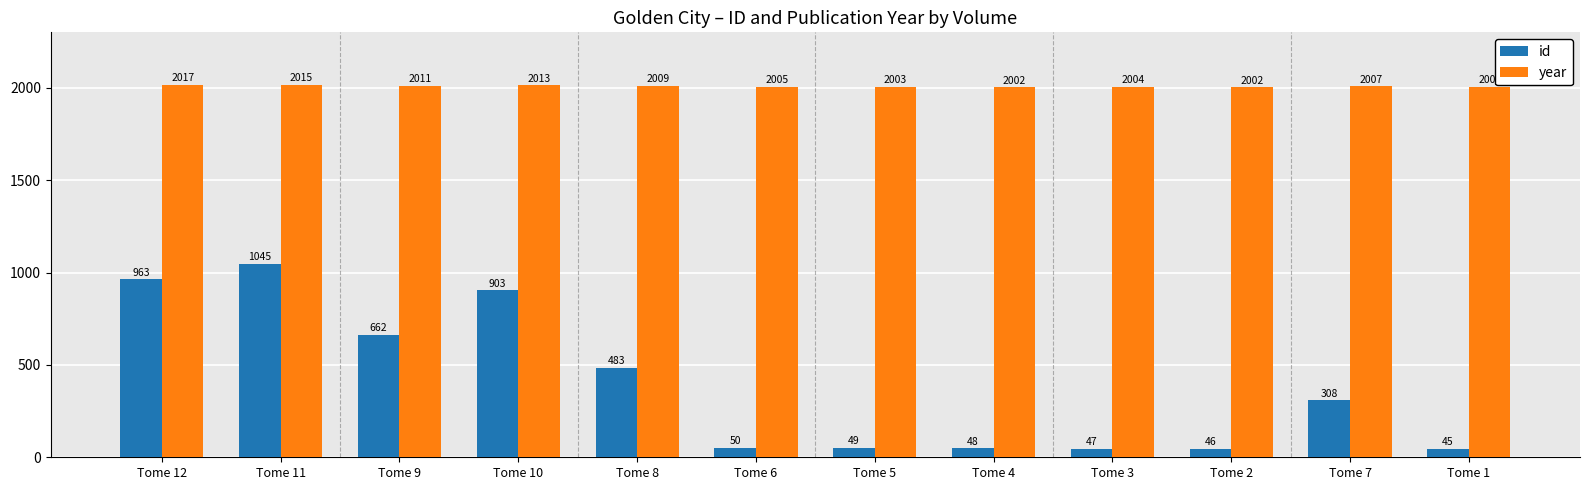

Are the bars grouped side by side (vs. stacked)?

Yes